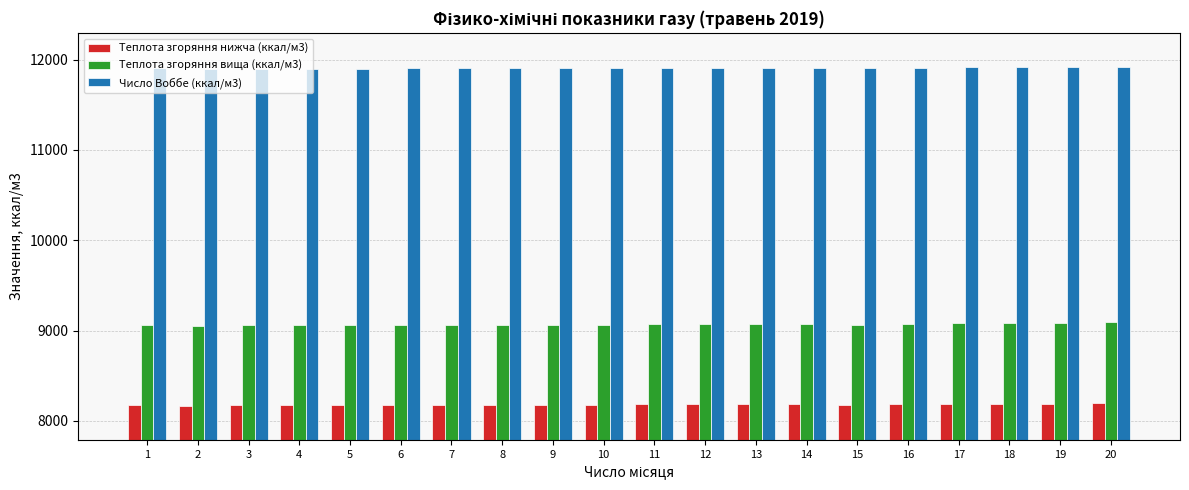

What is the value of the Число Воббе (ккал/м3) bar at the 10th from the left?

11906.5